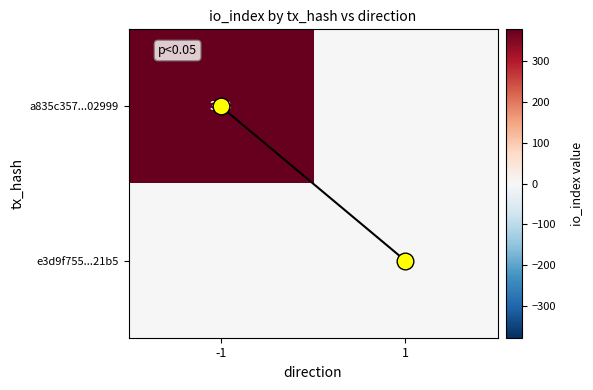

Which series has the largest range (max minus min)?

a835c357...02999